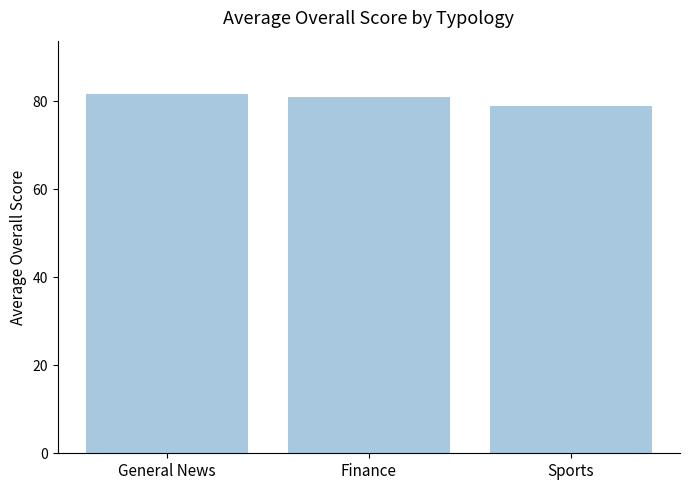

The value at General News is 81.6. True or false?

True